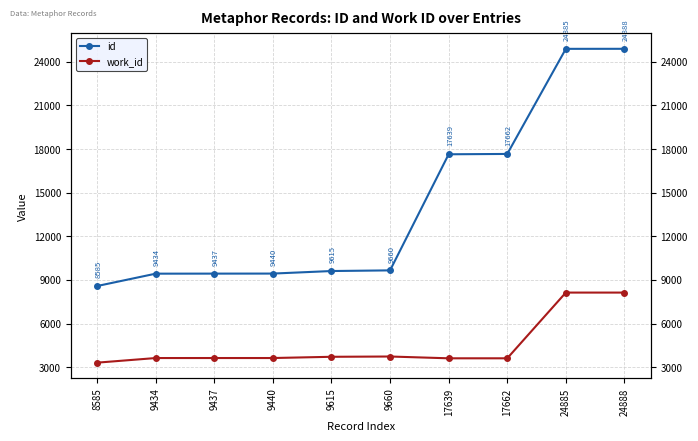

True or false: work_id has more than 2 interior local peaks.

False